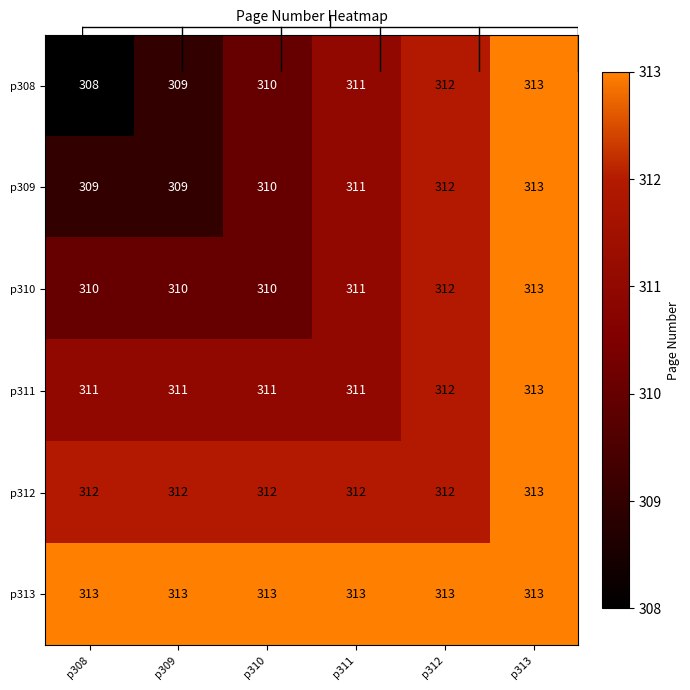

What value does the p308 series have at p311?

311